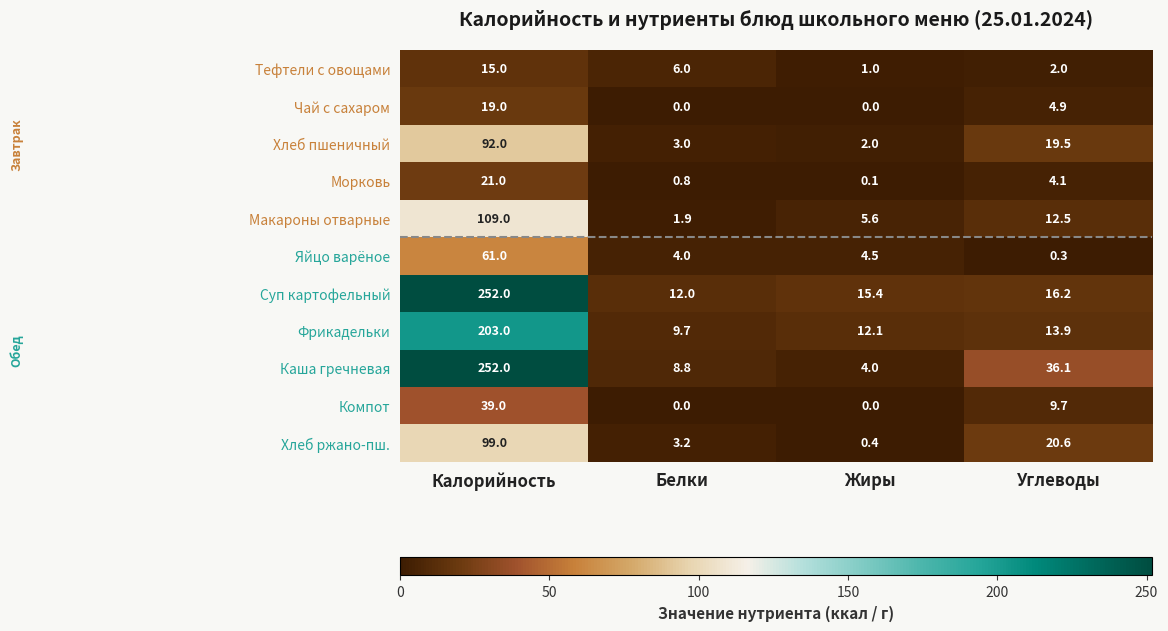

Read the Хлеб ржано-пш. value at Углеводы.

20.6